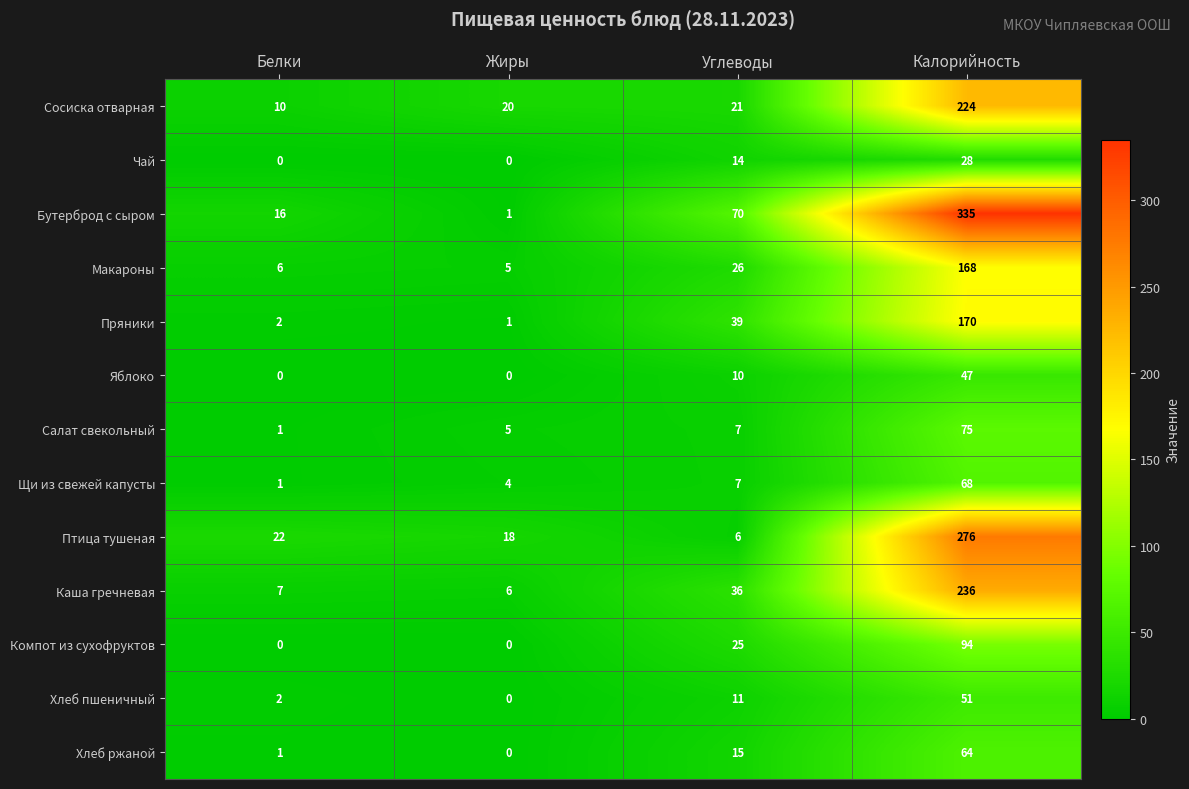

What is the difference between the second highest and minimum values in the Макароны series?

21